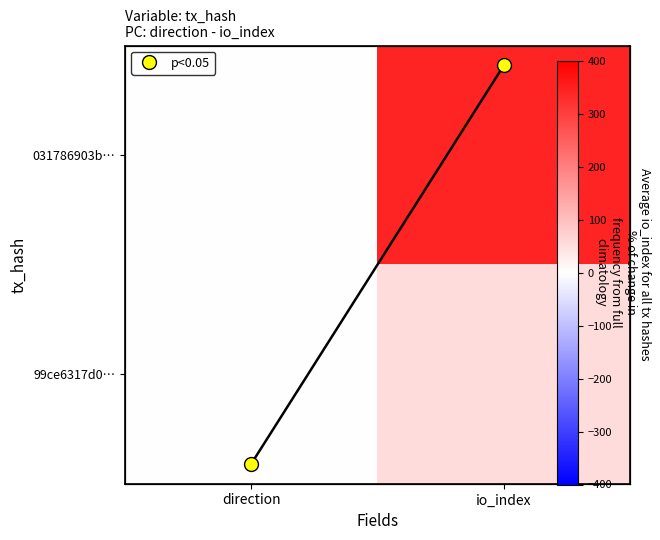

How many values in the col_mean_io_index series are below 198?

1